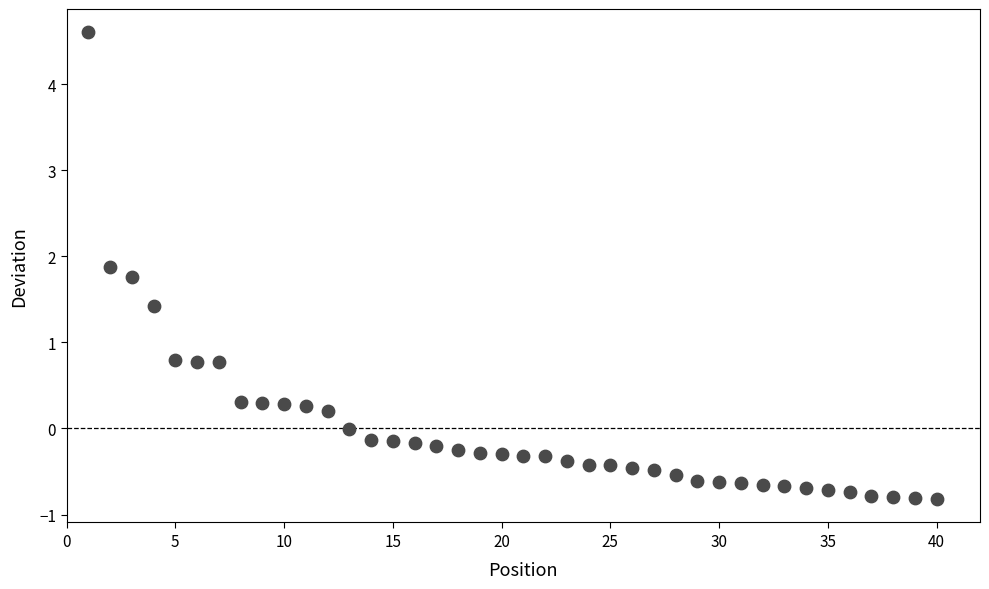

What is the range of Y values (max minus min)?

5.4